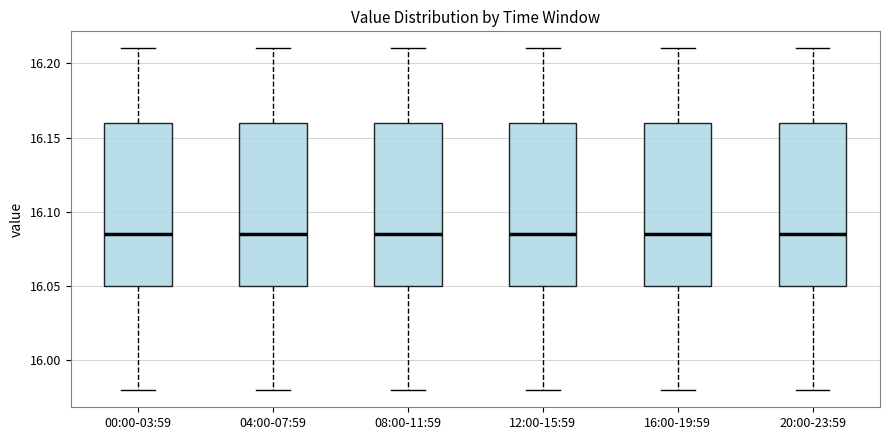

Reading left to right, transcribe this box plot: for each box, give where its median line is, the range the box spans, and where its two whiskers end, as read against the y-axis. The values are not printed on the chart, so give them approximately, as read against the axis.

00:00-03:59: median 16.085, box 16.050 to 16.160, whiskers 15.980 to 16.210
04:00-07:59: median 16.085, box 16.050 to 16.160, whiskers 15.980 to 16.210
08:00-11:59: median 16.085, box 16.050 to 16.160, whiskers 15.980 to 16.210
12:00-15:59: median 16.085, box 16.050 to 16.160, whiskers 15.980 to 16.210
16:00-19:59: median 16.085, box 16.050 to 16.160, whiskers 15.980 to 16.210
20:00-23:59: median 16.085, box 16.050 to 16.160, whiskers 15.980 to 16.210